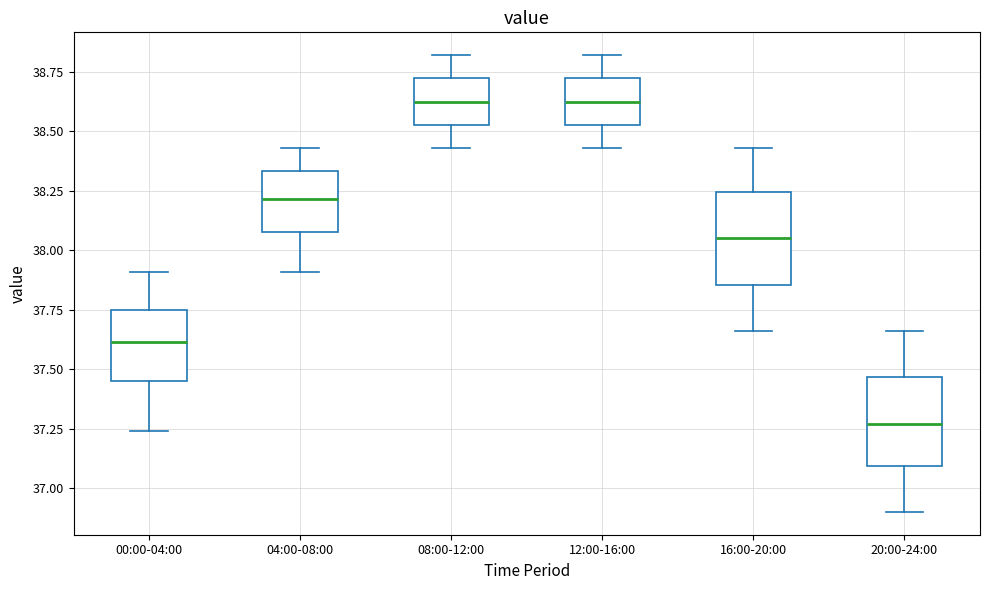

Reading left to right, read every box against the y-axis: the position of its median line, the range the box covers, and the ends of its whiskers. The values are not printed on the chart, so give them approximately, as read against the axis.

00:00-04:00: median 37.60, box 37.45 to 37.75, whiskers 37.25 to 37.90
04:00-08:00: median 38.20, box 38.10 to 38.35, whiskers 37.90 to 38.45
08:00-12:00: median 38.65, box 38.55 to 38.70, whiskers 38.45 to 38.80
12:00-16:00: median 38.65, box 38.55 to 38.70, whiskers 38.45 to 38.80
16:00-20:00: median 38.05, box 37.85 to 38.25, whiskers 37.65 to 38.45
20:00-24:00: median 37.25, box 37.10 to 37.45, whiskers 36.90 to 37.65